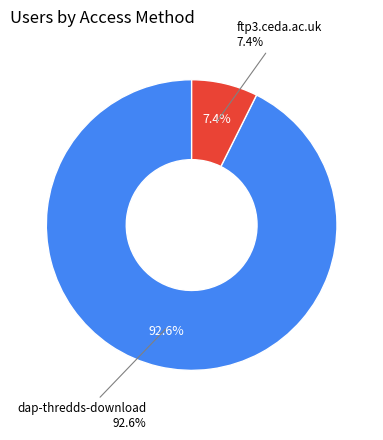

What is the largest slice in the pie chart?

dap-thredds-download